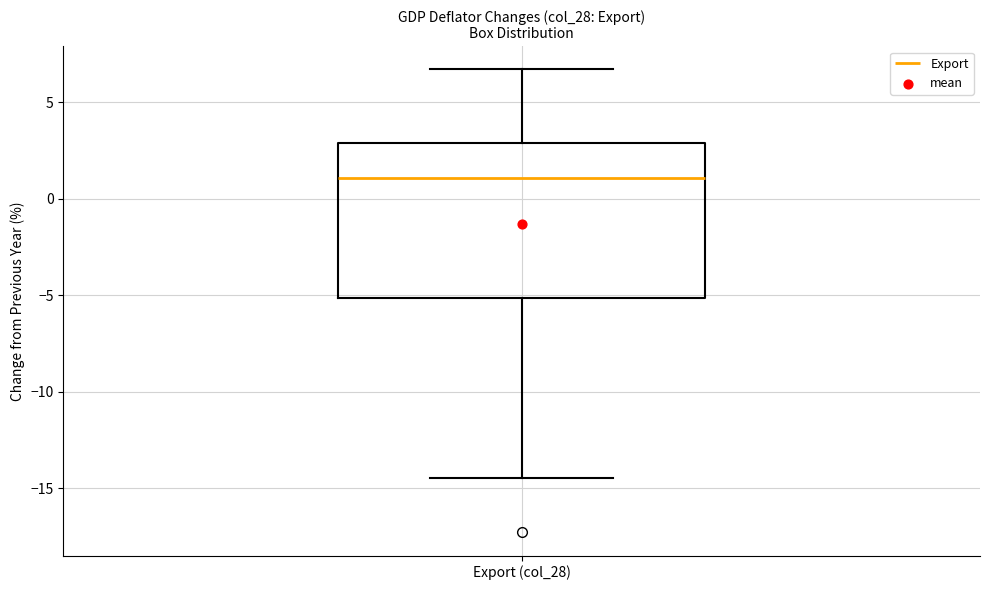

Transcribe this box plot: give where the median line is, the range the box spans, and where the two whiskers end, as read against the y-axis. The values are not printed on the chart, so give them approximately, as read against the axis.

median 1.0, box -5.0 to 3.0, whiskers -14.5 to 6.5